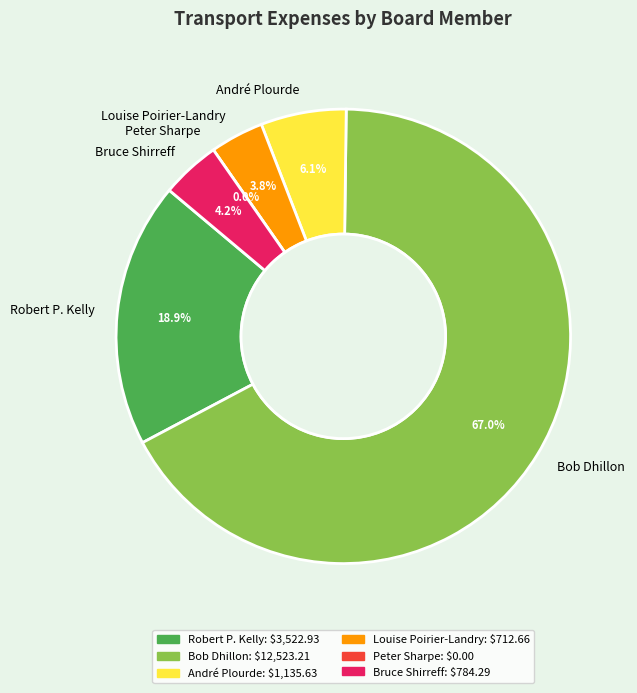

True or false: Peter Sharpe accounts for 0% of the total.

True